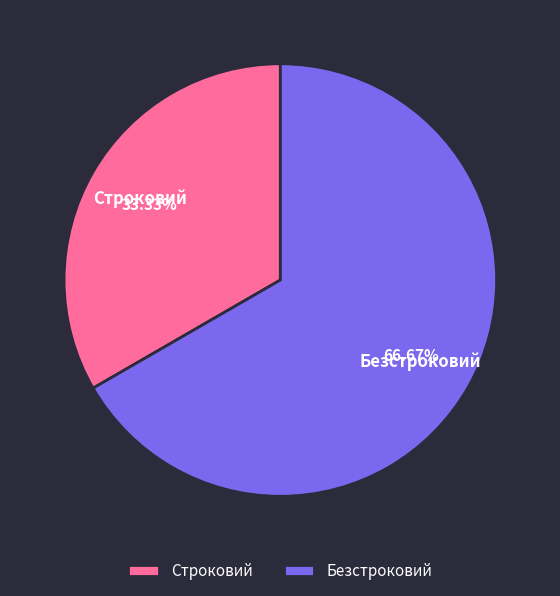

Combined, do Строковий and Безстроковий account for over 50%?

Yes